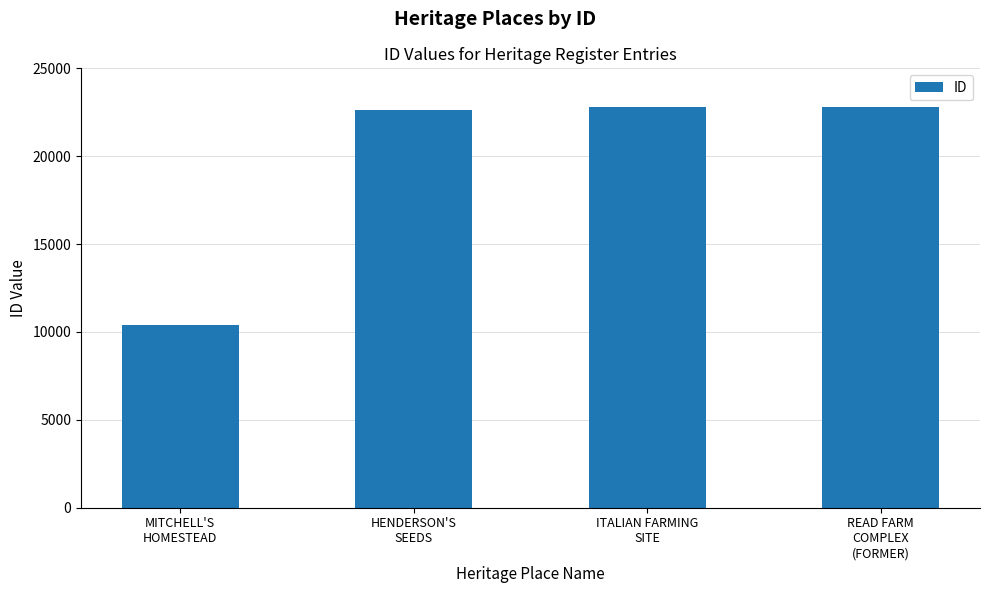

What is the ratio of the value at HENDERSON'S
SEEDS to the value at READ FARM
COMPLEX
(FORMER)?

1.0